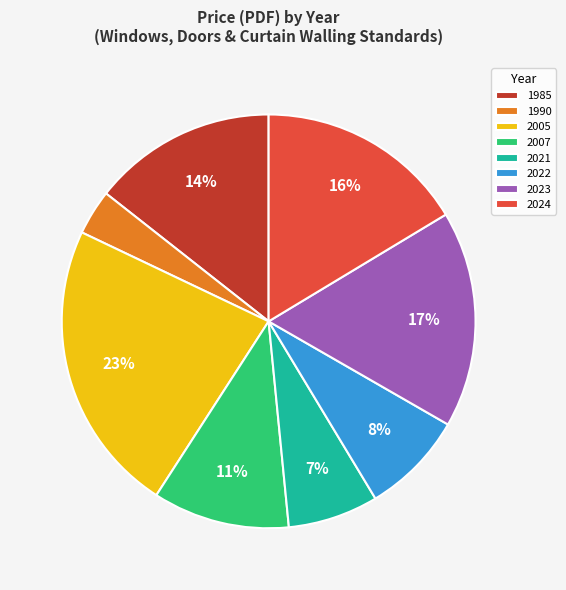

Is it true that 2005 is 23% of the pie?

True